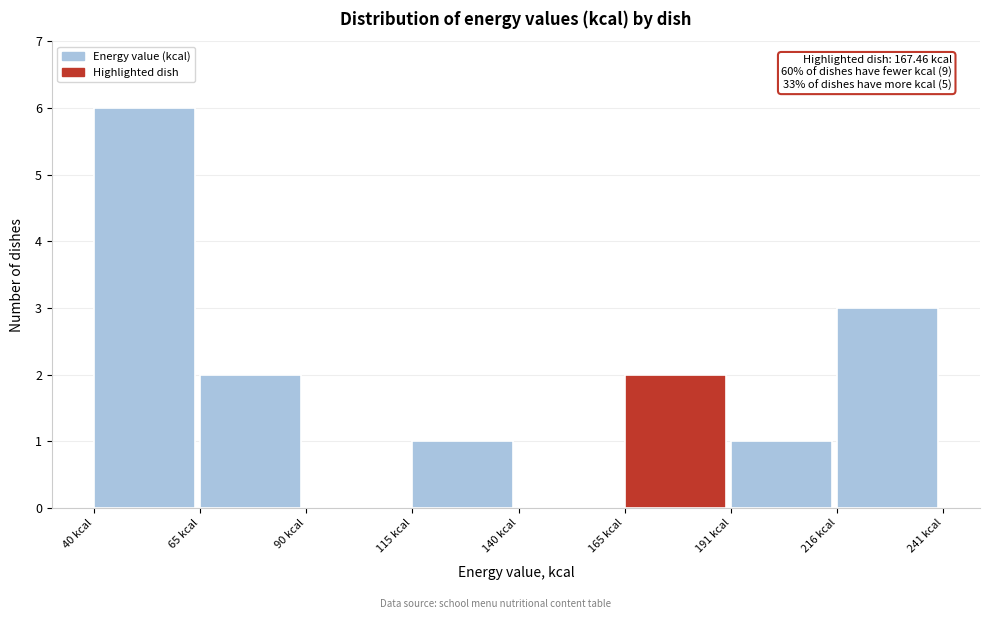

Over which range of the x-axis is the bar tallest?

40 to 65